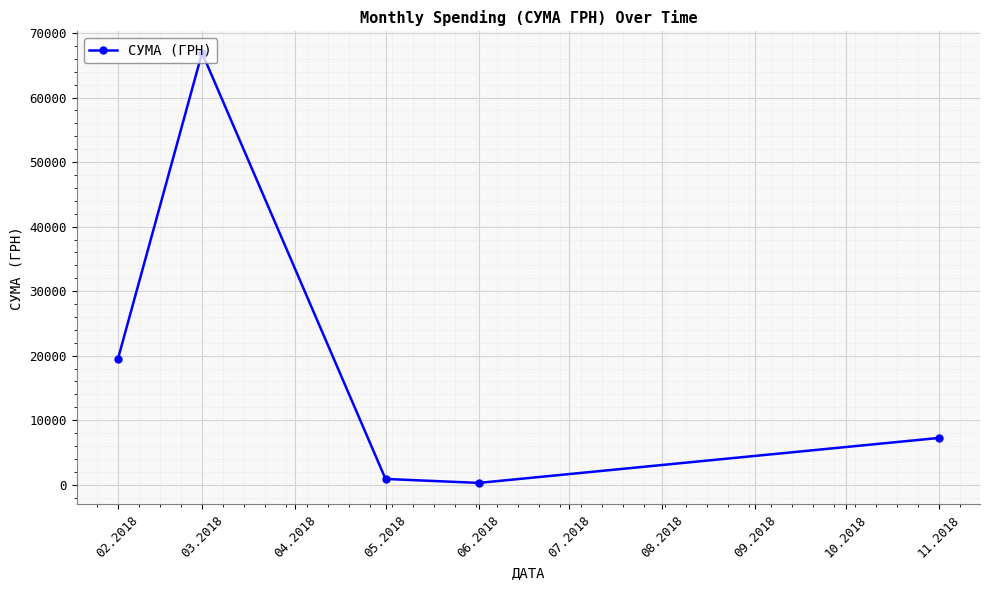

What value does the data have at 02.2018?

19433.8